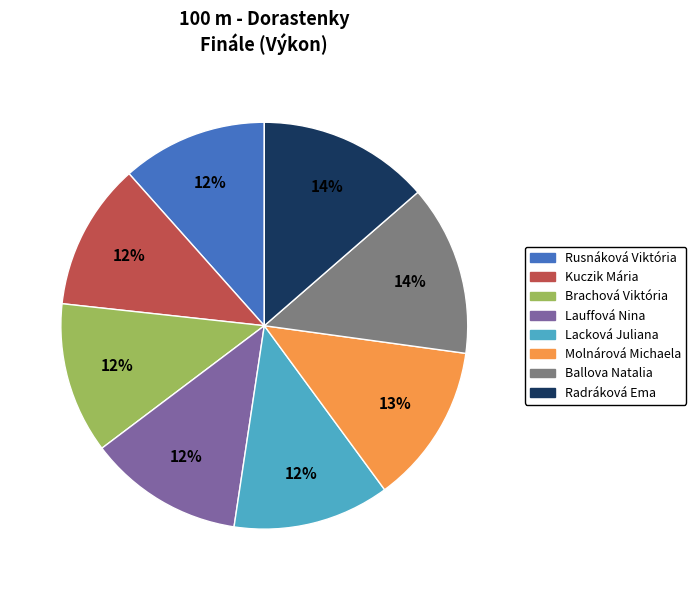

To the nearest percent, what is the average slice percentage?

12%